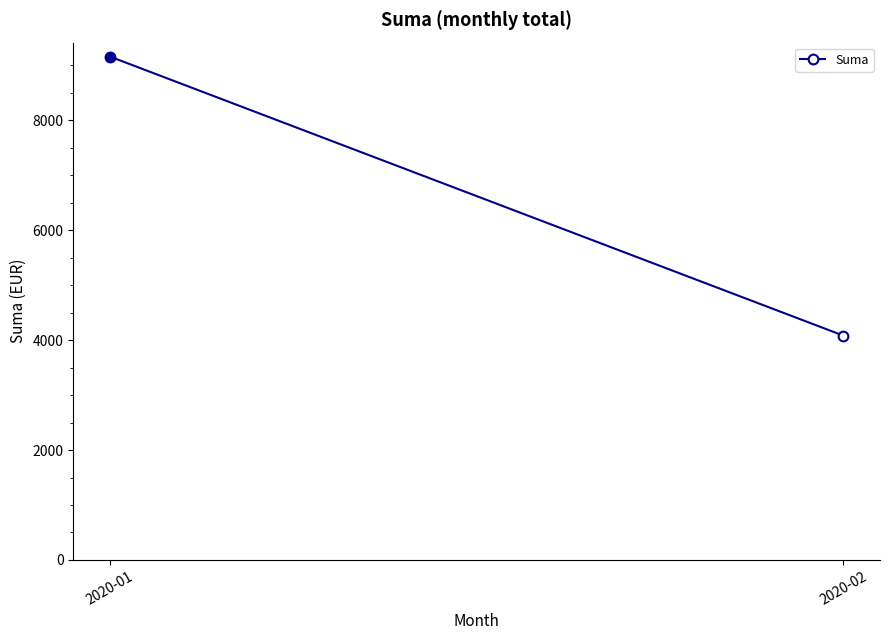

Which has a higher value, 2020-02 or 2020-01?

2020-01